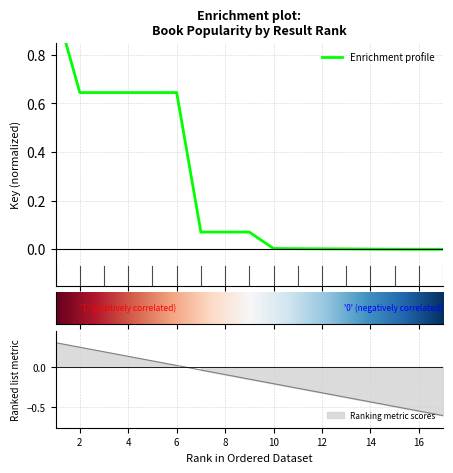

What is the difference between the maximum and minimum values?

1.0